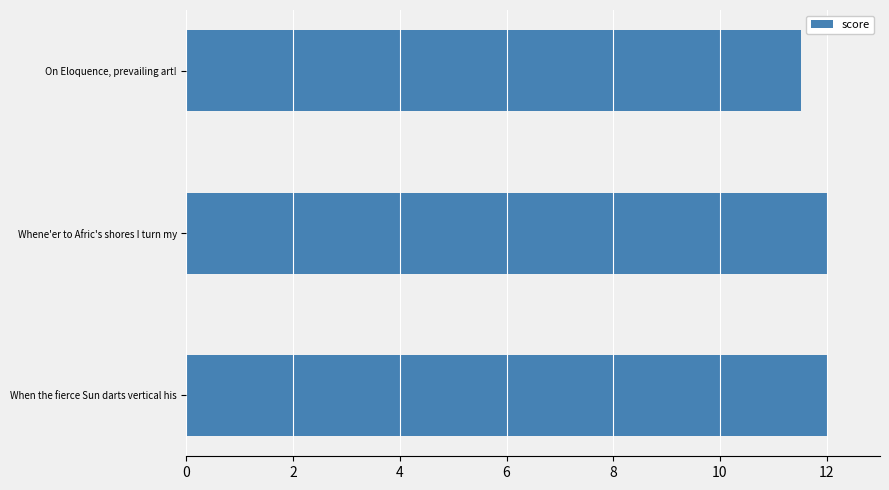

What is the sum of the values at When the fierce Sun darts vertical his and On Eloquence, prevailing art!?

23.5